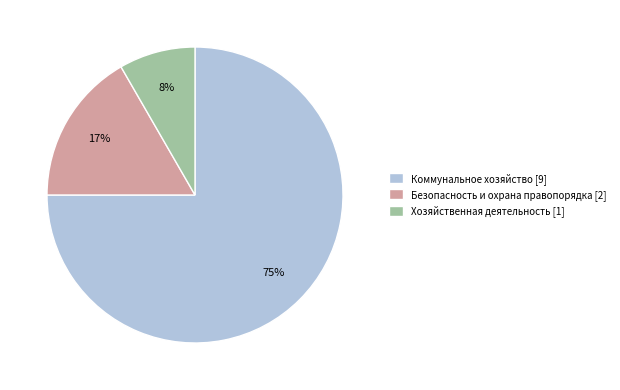

What is the largest slice in the pie chart?

Коммунальное хозяйство